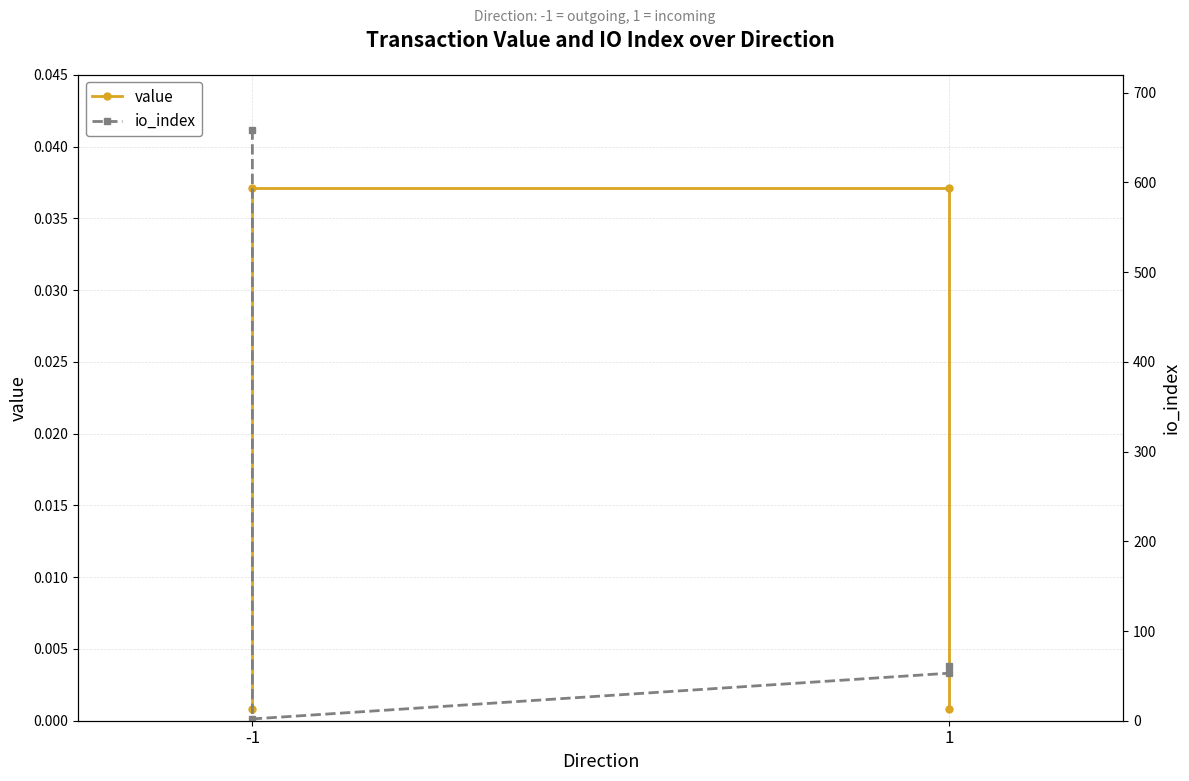

At which category does io_index reach its first local valley?

-1